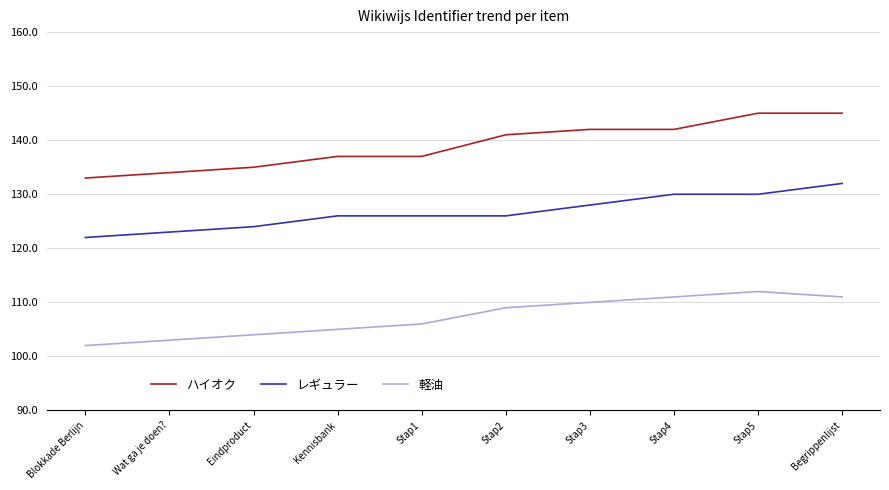

What is the difference between the レギュラー values at Eindproduct and Stap5?

6